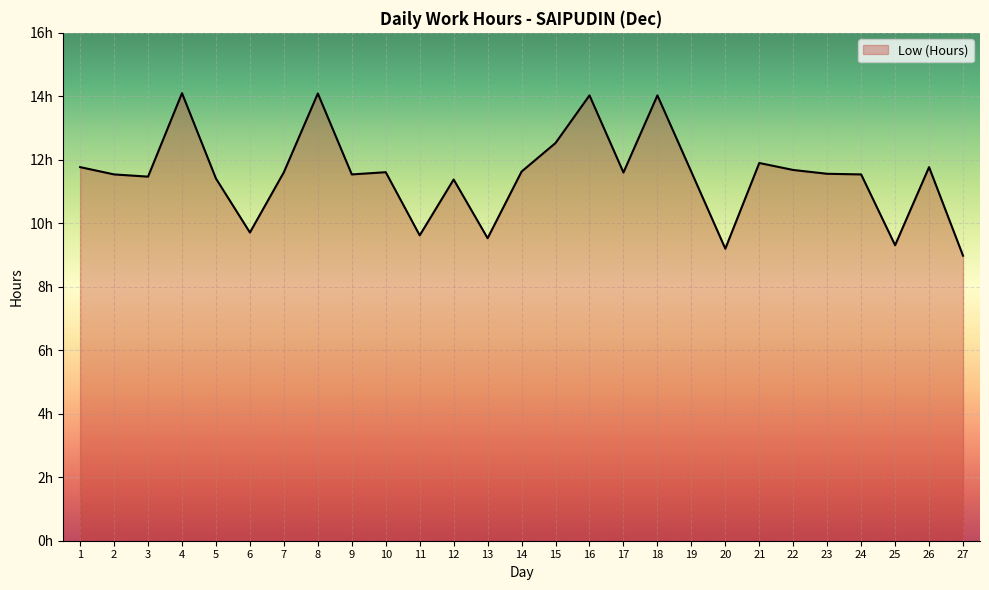

What is the average value?

11.5